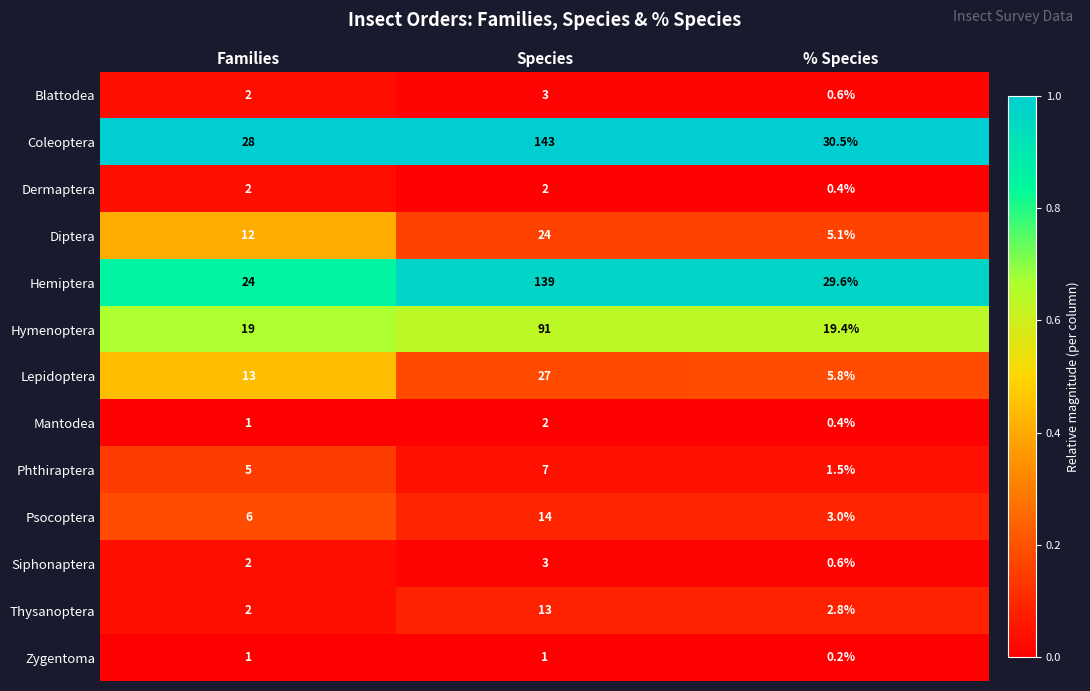

Which series changed the most between Families and % Species?

Lepidoptera